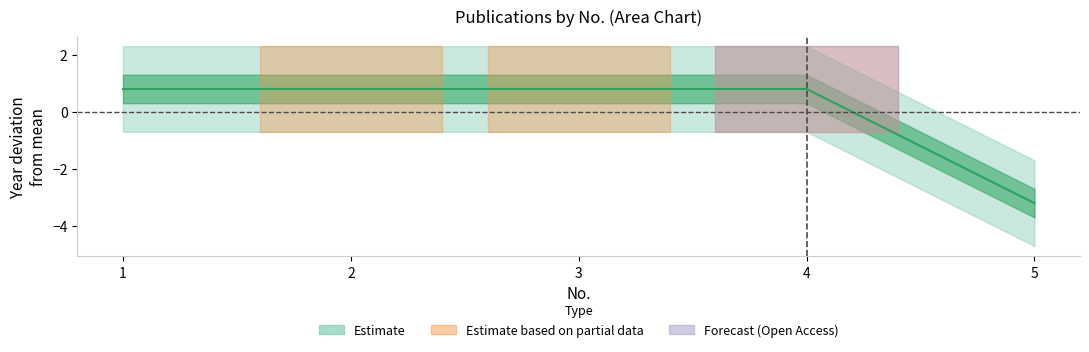

How many categories are shown in the chart?

5